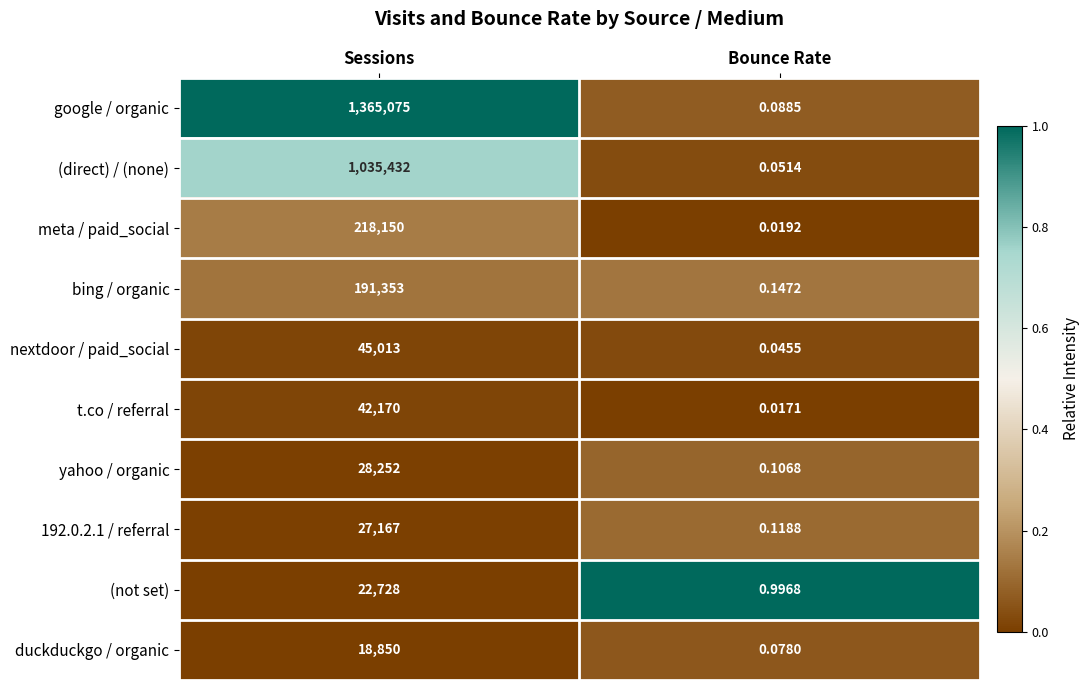

Where is nextdoor / paid_social nearest to the value 22506?

Bounce Rate